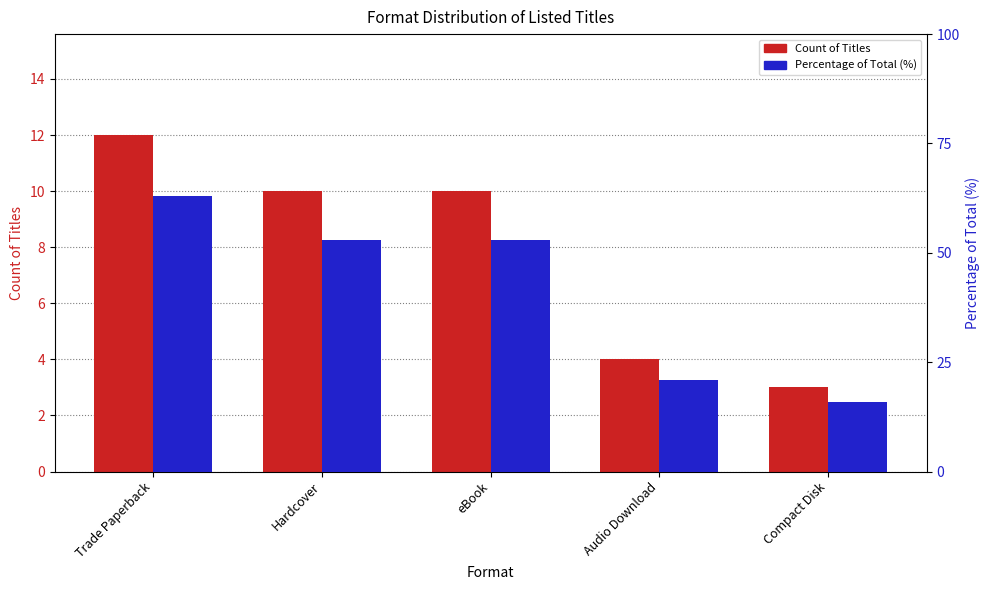

At eBook, list the series in order from largest to smallest.

Percentage of Total (%), Count of Titles